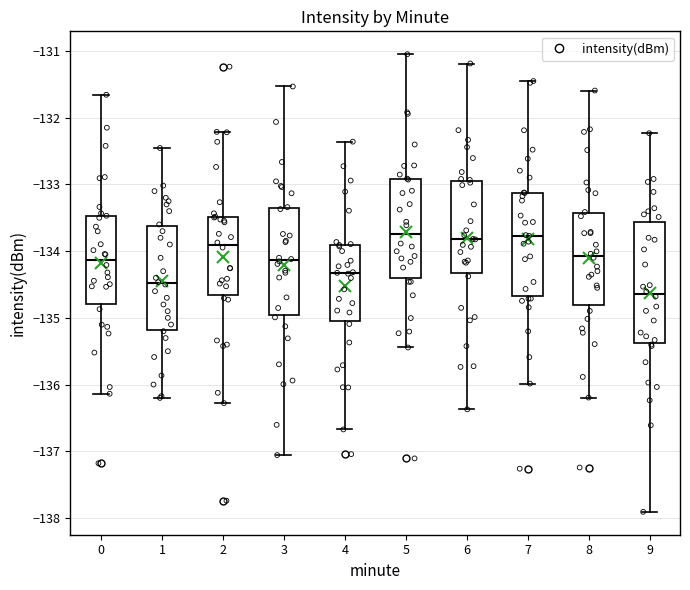

Which box is the tallest, from its lower edge to its upper edge?

9